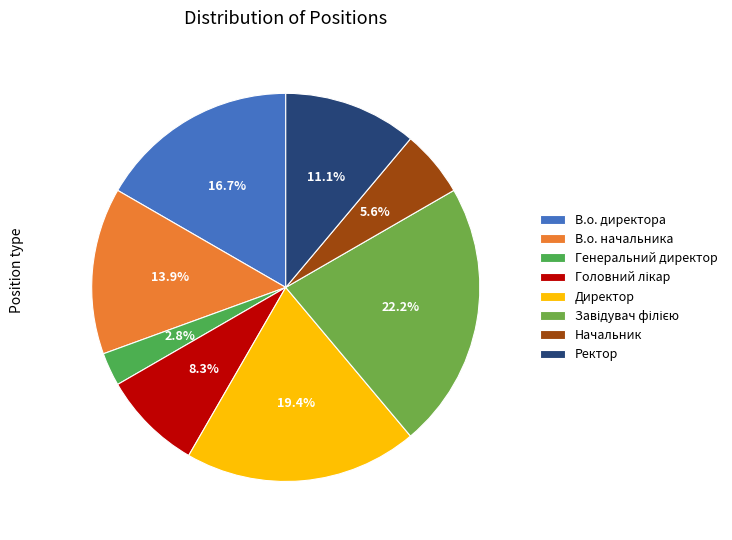

Rank the categories by value from highest to lowest.

Завідувач філією, Директор, В.о. директора, В.о. начальника, Ректор, Головний лікар, Начальник, Генеральний директор